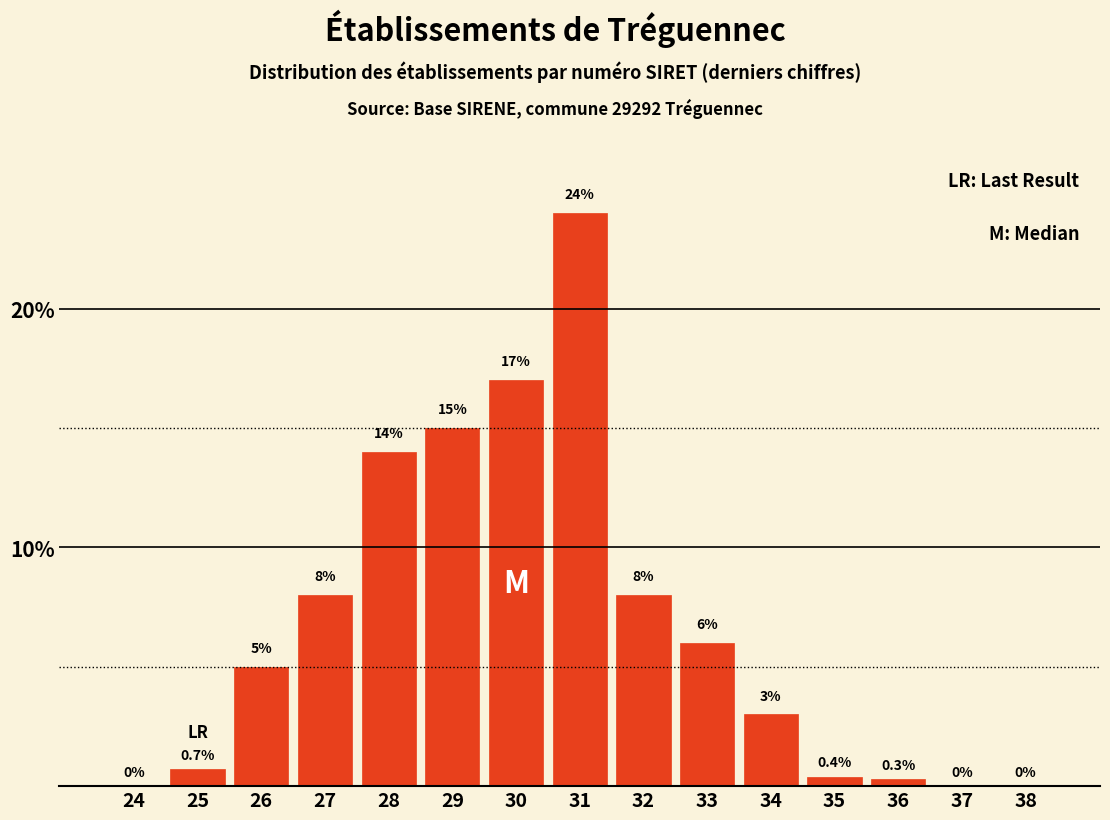

Reading left to right, list all the values displayed in this chart.

24=0.0	25=0.7	26=5.0	27=8.0	28=14.0	29=15.0	30=17.0	31=24.0	32=8.0	33=6.0	34=3.0	35=0.4	36=0.3	37=0.0	38=0.0